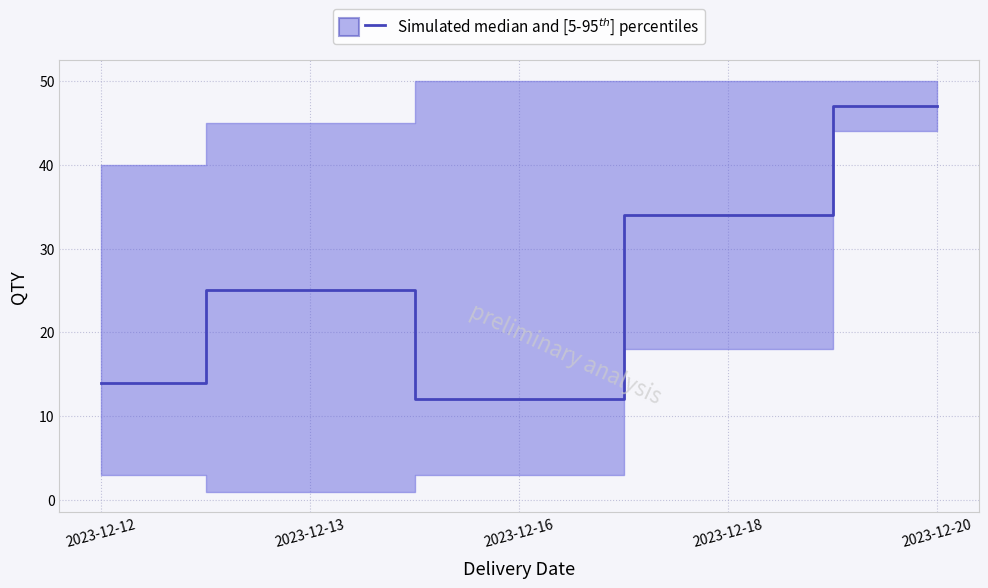

At which category does the chart reach its minimum across all series?

2023-12-13